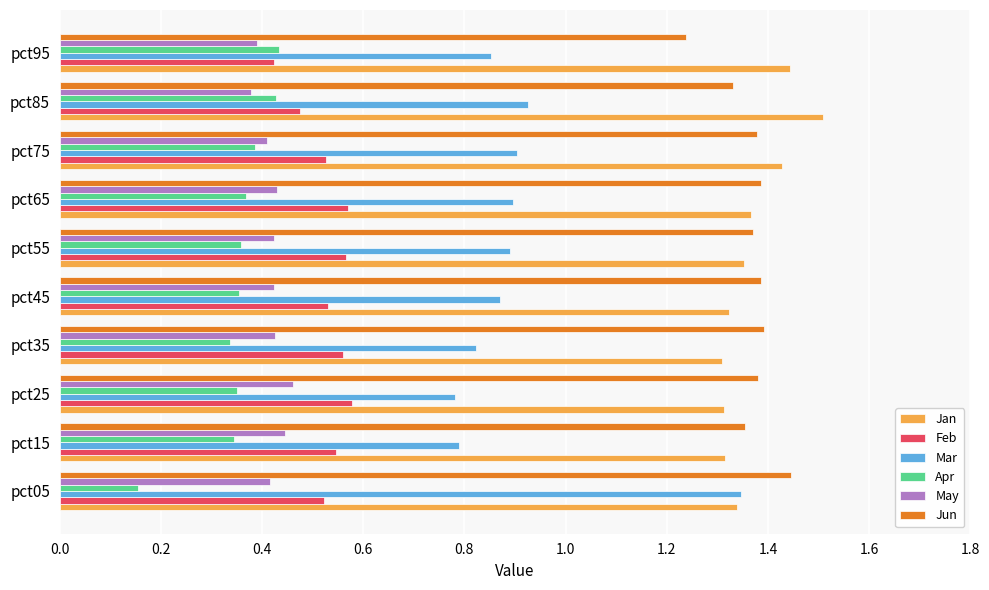

True or false: Jun has a value of 1.4 at pct75.

True